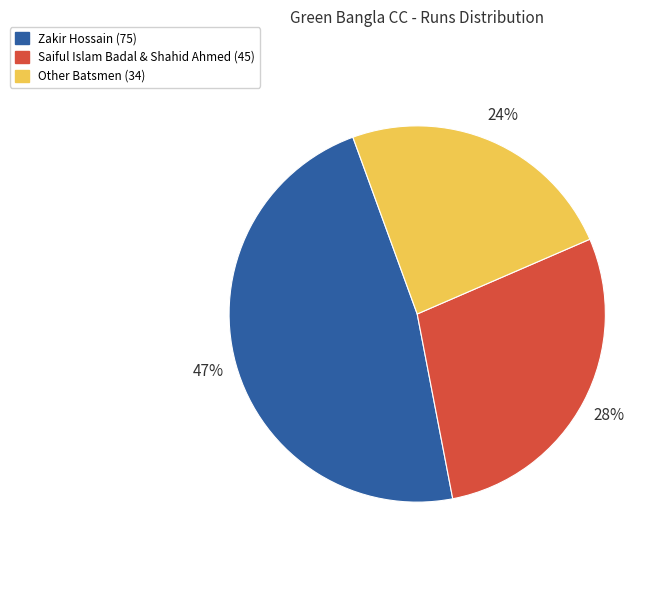

How many slices are in this pie chart?

3